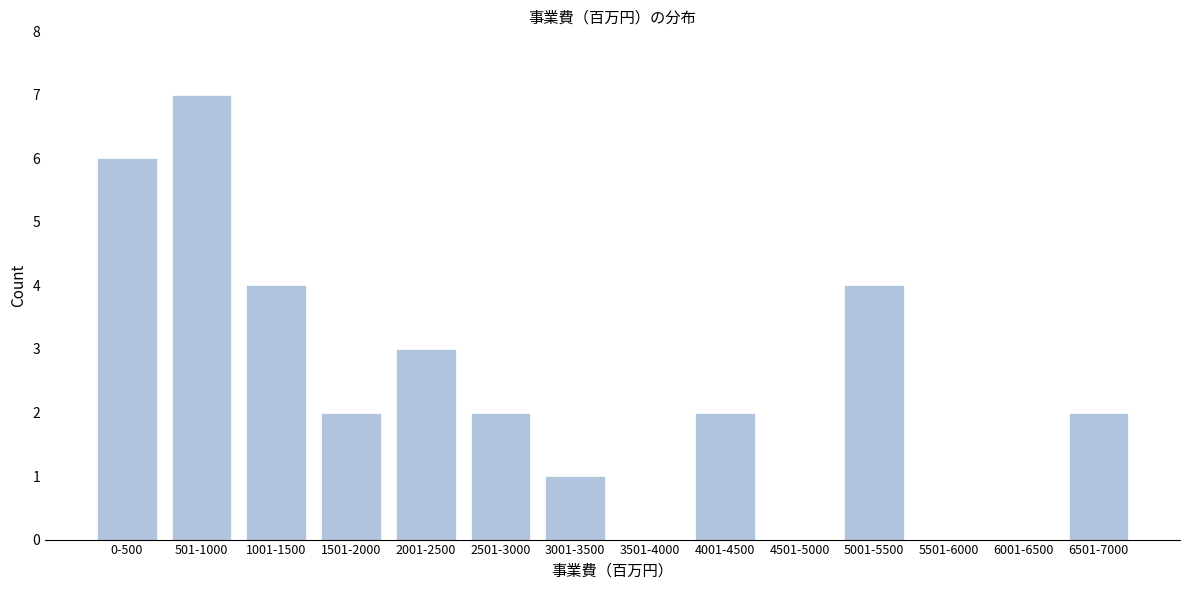

Reading left to right, transcribe all the data shown in this chart.

0-500=6	501-1000=7	1001-1500=4	1501-2000=2	2001-2500=3	2501-3000=2	3001-3500=1	3501-4000=0	4001-4500=2	4501-5000=0	5001-5500=4	5501-6000=0	6001-6500=0	6501-7000=2